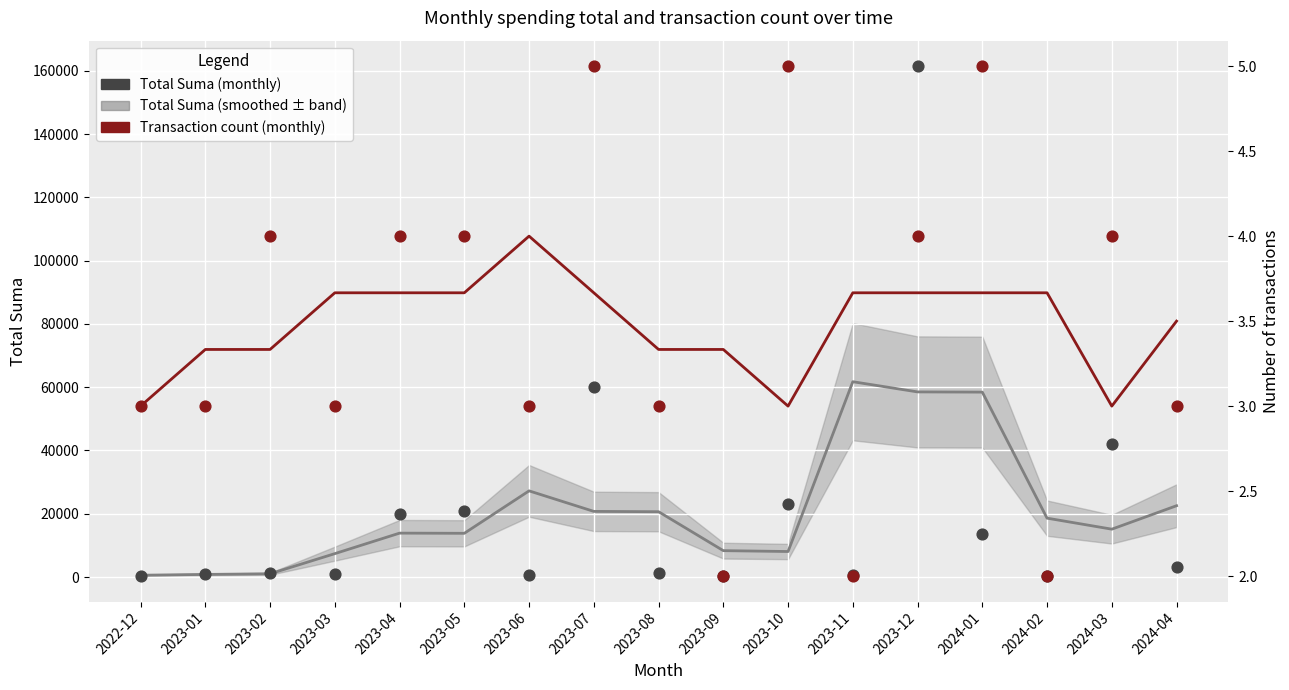

Which series has the largest total across all categories?

Total Suma (smoothed)